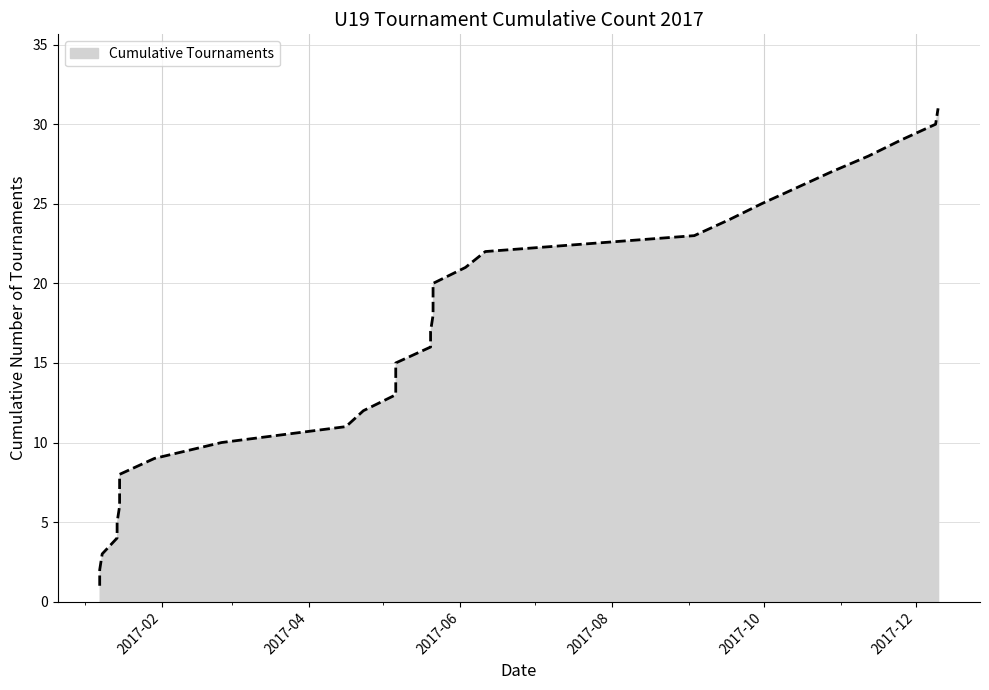

True or false: the data shows 4 at 2017-01-14.

True